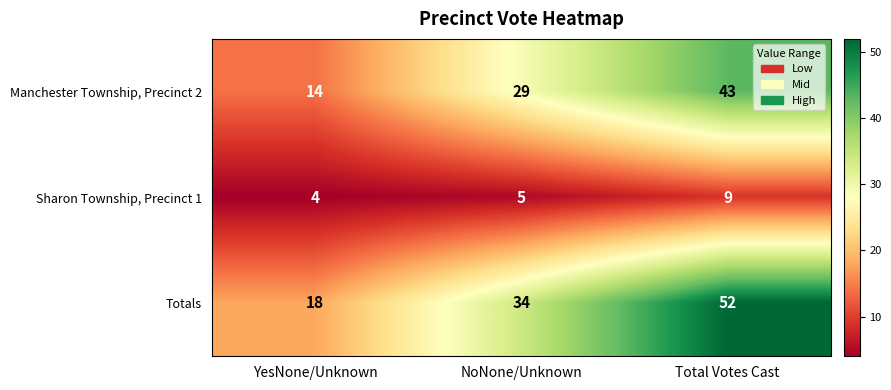

At which category is the sum across all series the highest?

Total Votes Cast